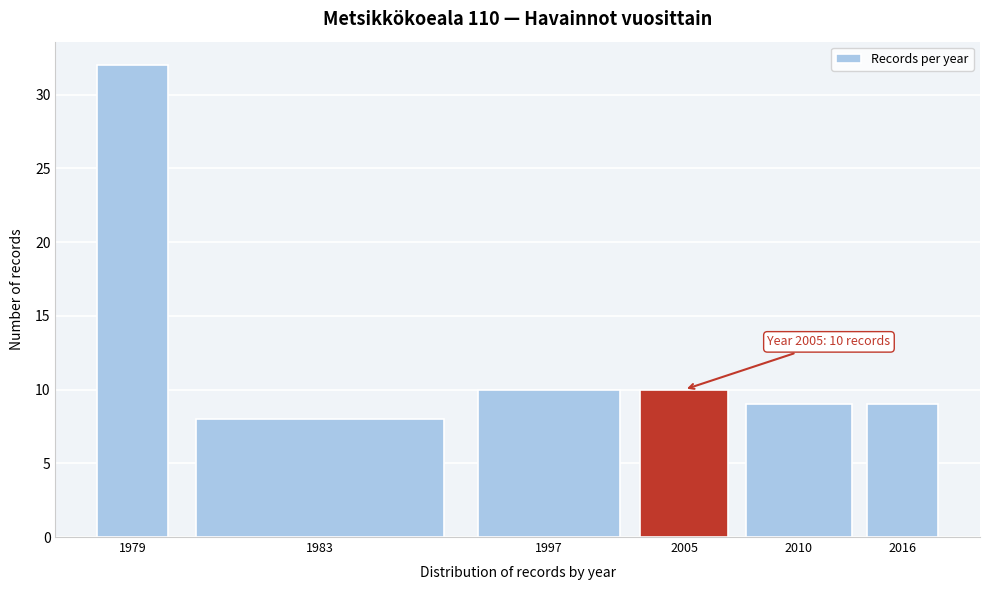

Reading left to right, transcribe all the data shown in this chart.

32	8	10	10	9	9